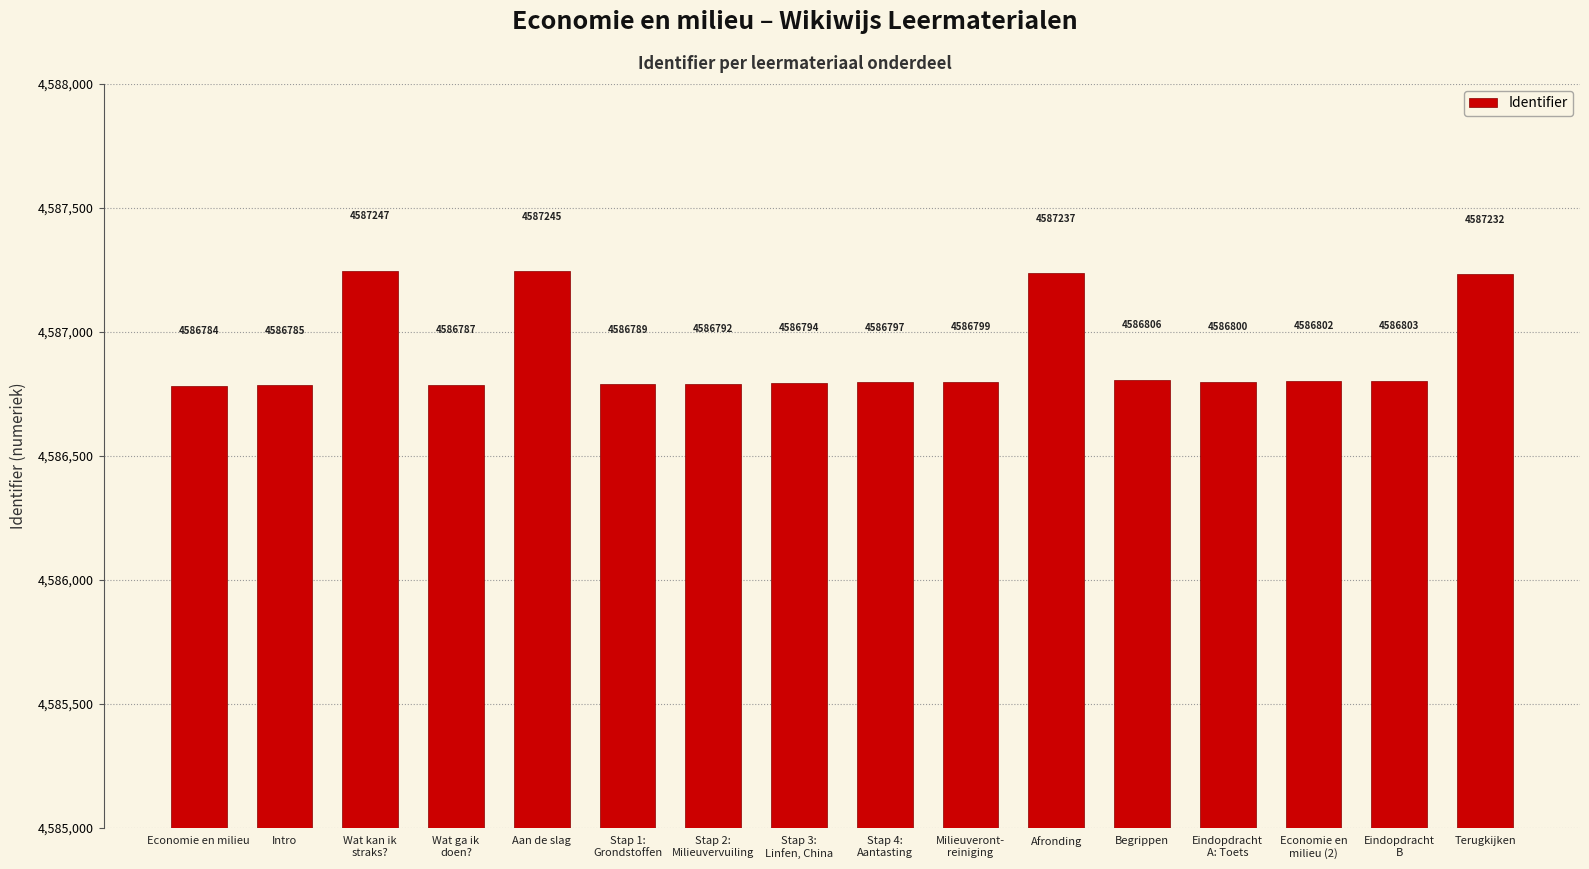

Rank the categories by value from lowest to highest.

Economie en milieu, Intro, Wat ga ik
doen?, Stap 1:
Grondstoffen, Stap 2:
Milieuvervuiling, Stap 3:
Linfen, China, Stap 4:
Aantasting, Milieuveront-
reiniging, Eindopdracht
A: Toets, Economie en
milieu (2), Eindopdracht
B, Begrippen, Terugkijken, Afronding, Aan de slag, Wat kan ik
straks?